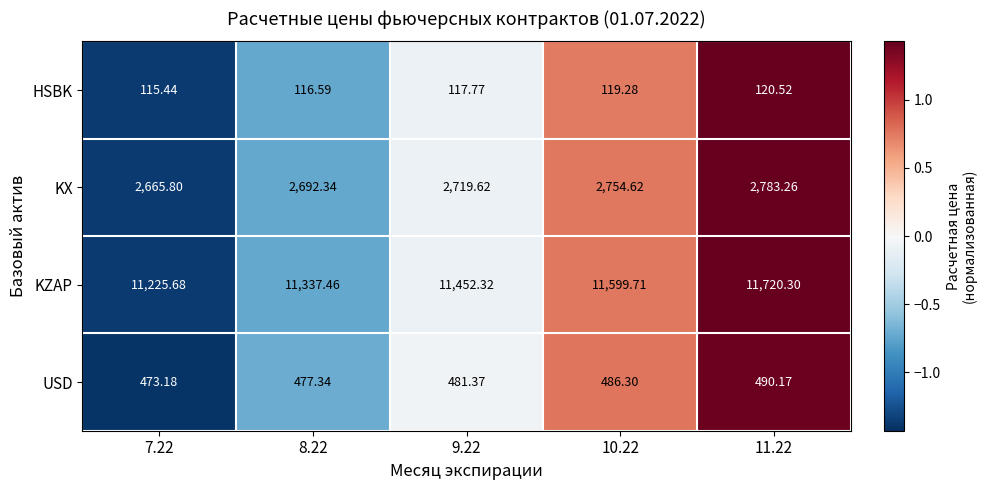

List the series in order of their peak value, highest first.

KZAP, KX, USD, HSBK